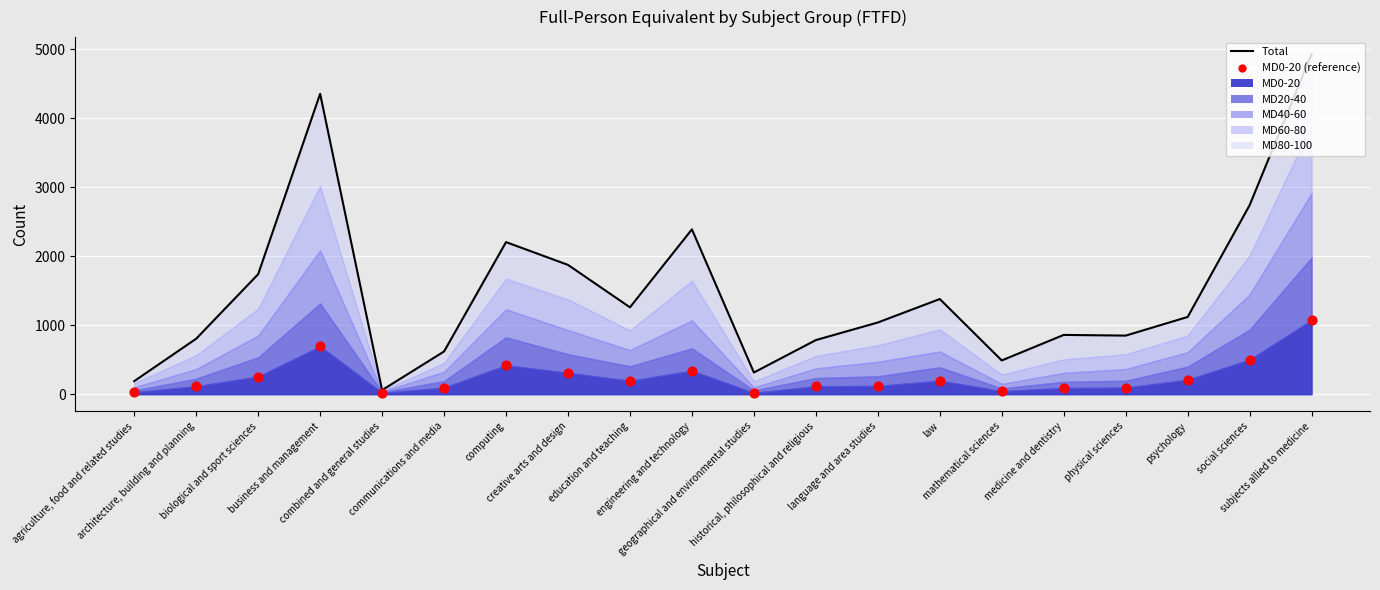

What is the total value across all series at geographical and environmental studies?

335